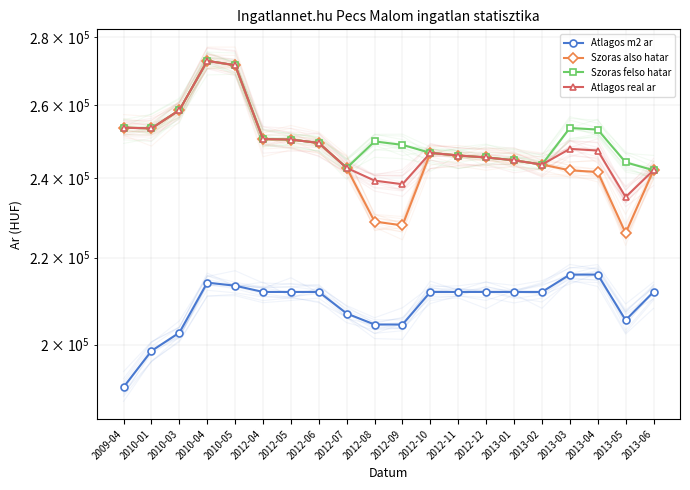

True or false: Szoras felso hatar has a value of 107097 at 2010-03.

False